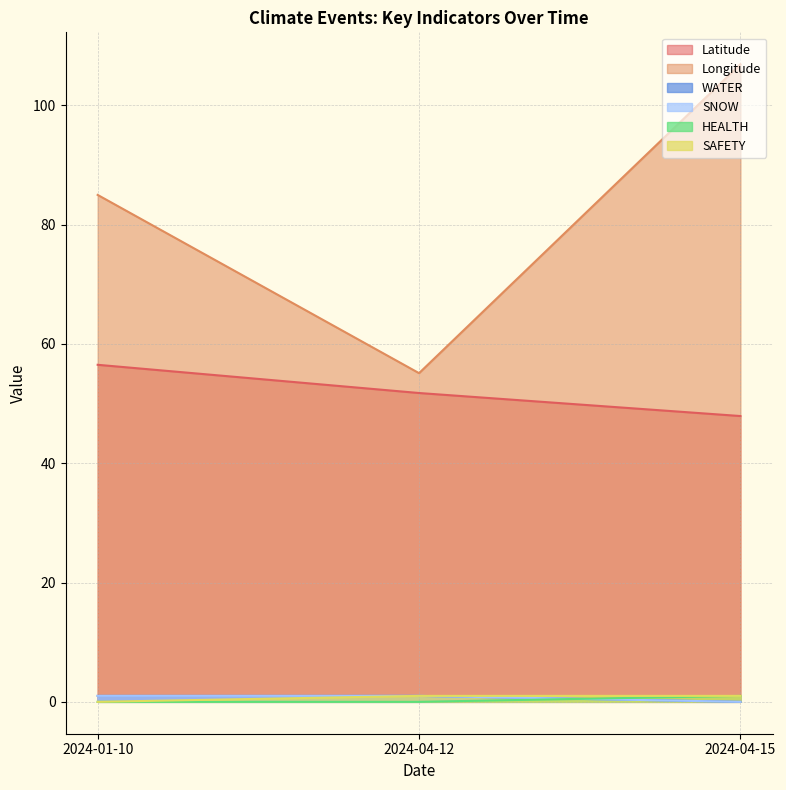

The value of WATER at 2024-01-10 is 1.0. True or false?

True